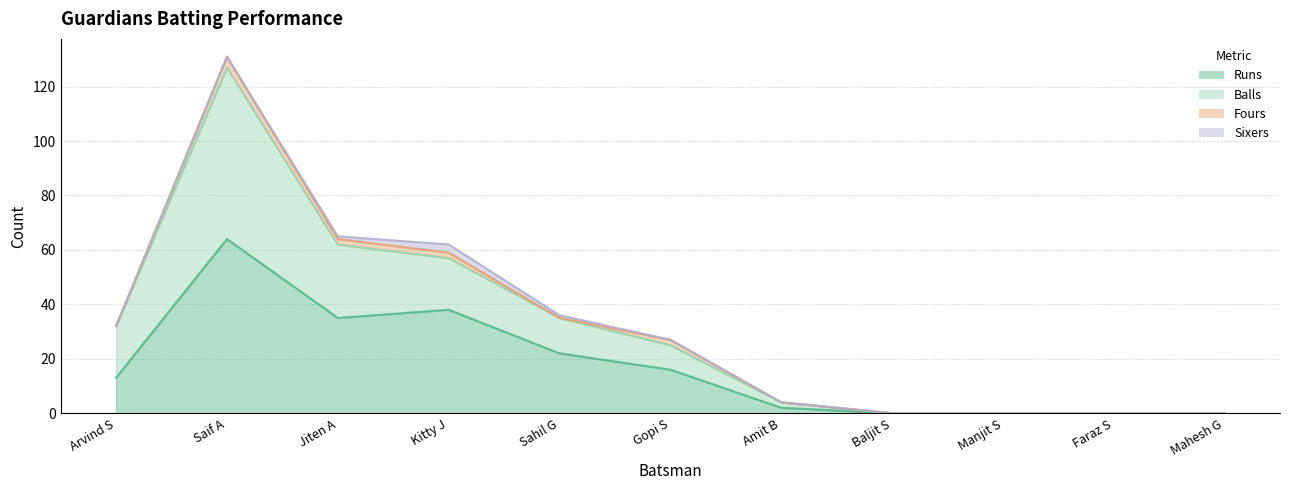

How many values in the Runs series exceed 13?

5